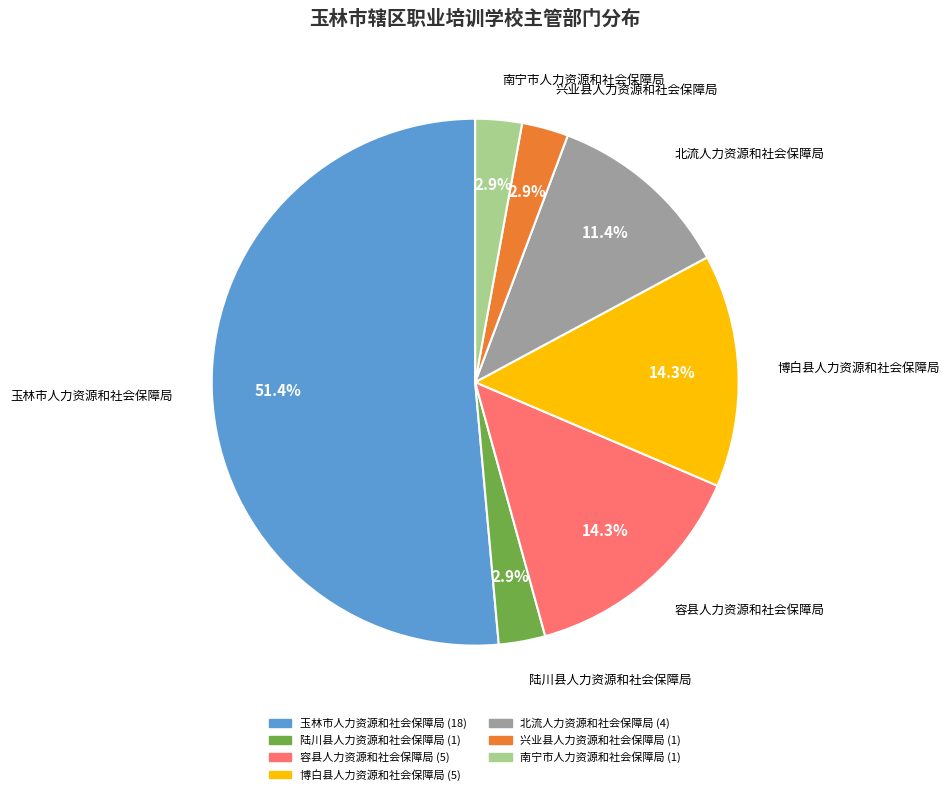

Does 北流人力资源和社会保障局 represent more than half of the total?

No